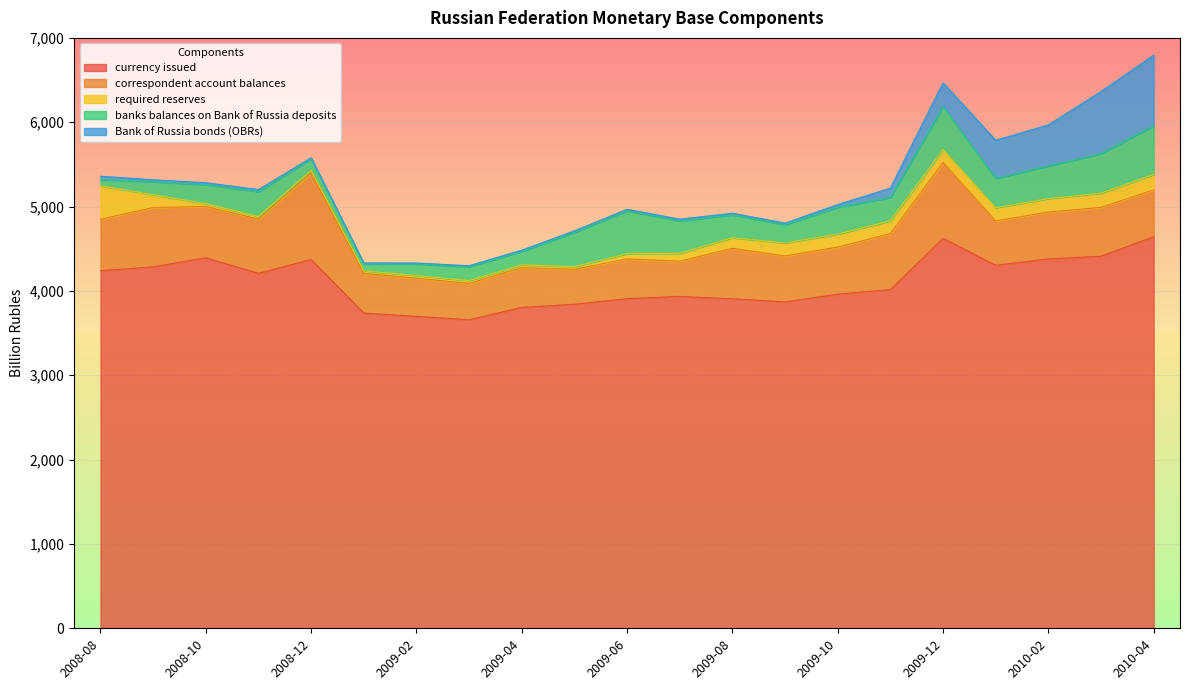

What is the maximum value for currency issued?

4643.5